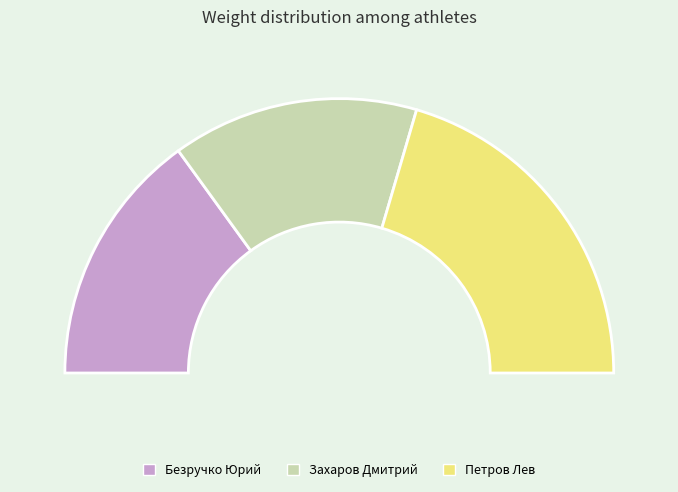

What percentage is NOT represented by Петров Лев?

59.1%